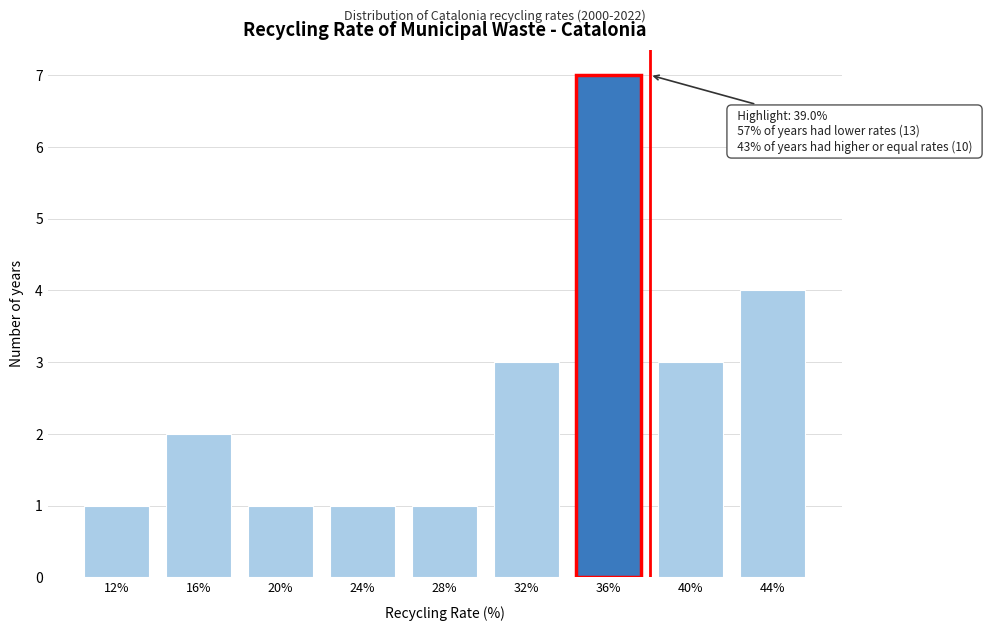

Reading left to right, list all the values displayed in this chart.

12%=1	16%=2	20%=1	24%=1	28%=1	32%=3	36%=7	40%=3	44%=4